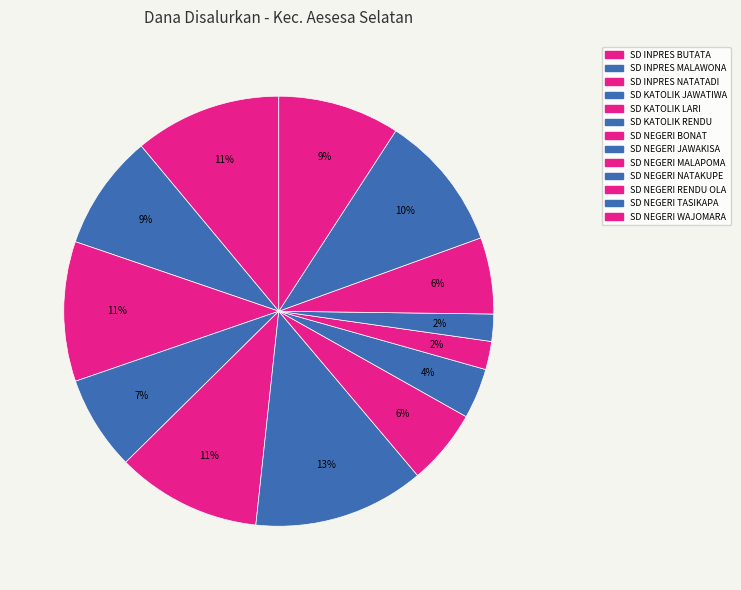

How many slices are in this pie chart?

13